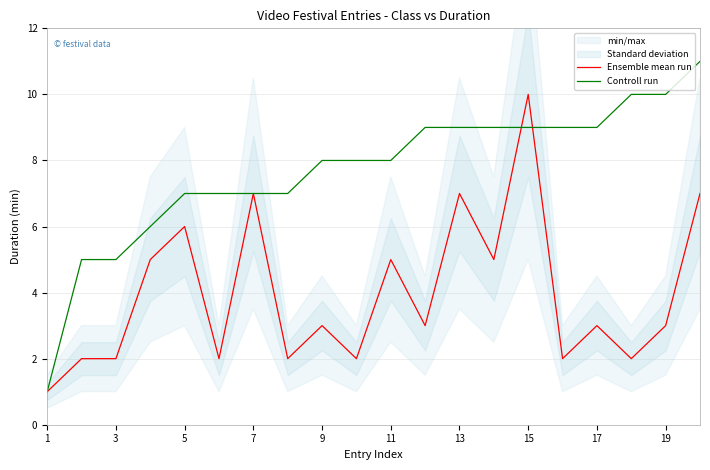

Read the Ensemble mean run value at 19.

3